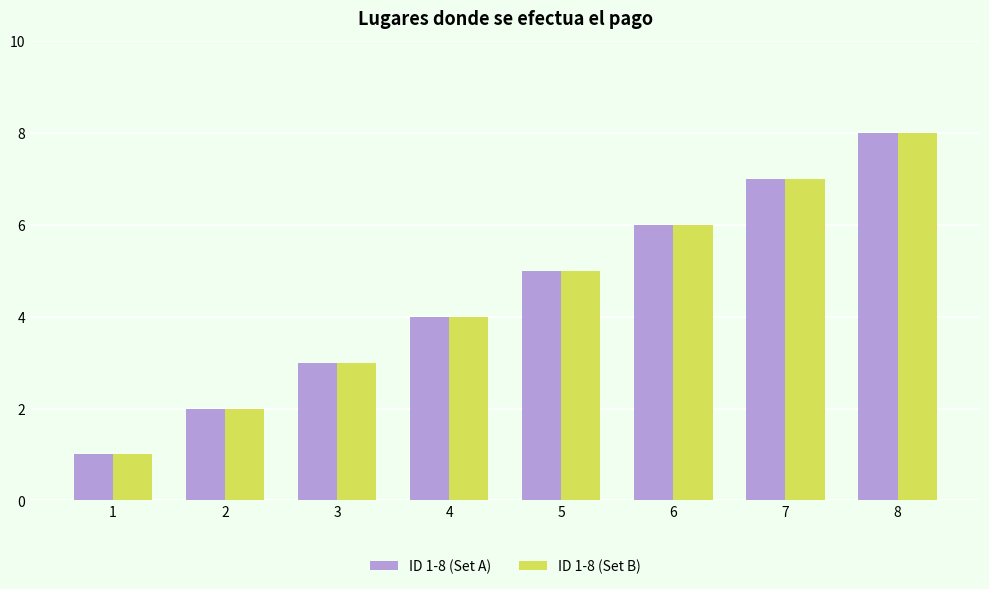

True or false: ID 1-8 (Set B) has a value of 2 at 1.

False